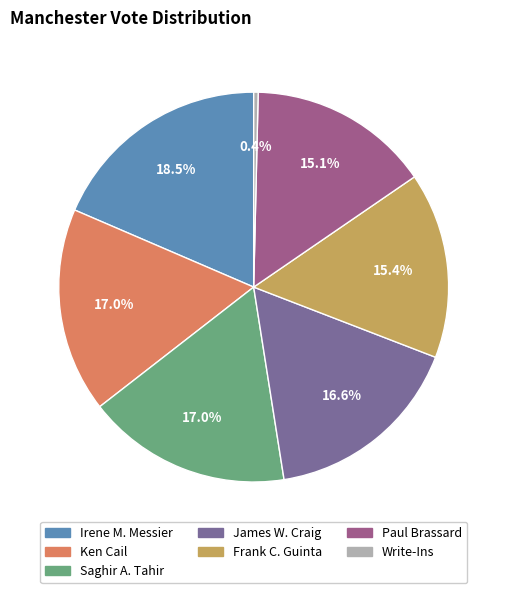

True or false: Saghir A. Tahir accounts for 3% of the total.

False